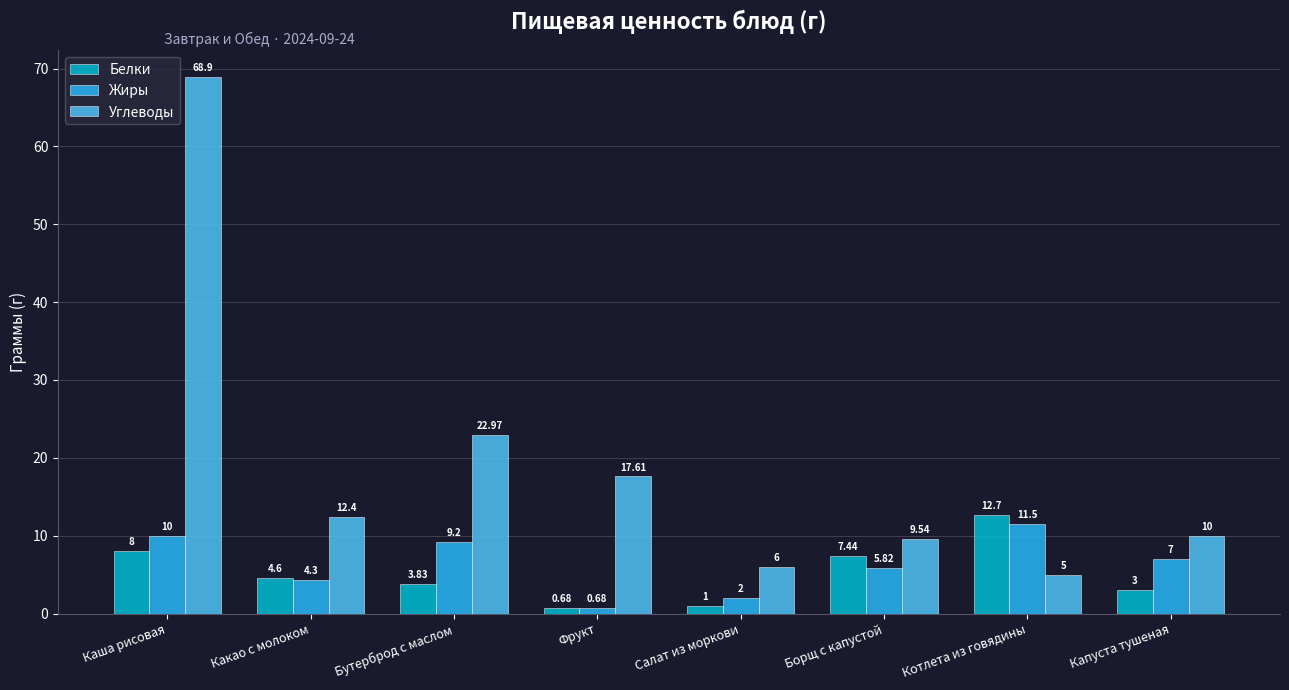

At which label does Углеводы first exceed 12?

Каша рисовая